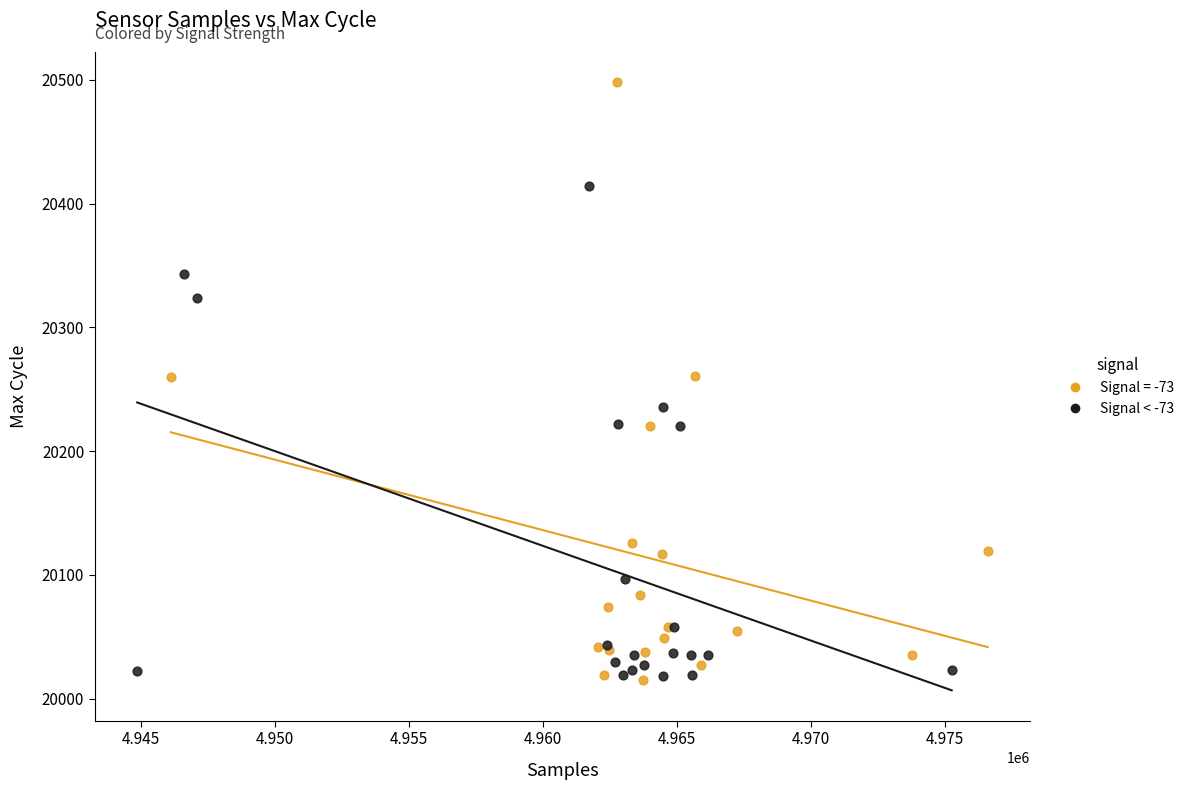

Which series reaches the maximum Y coordinate?

Signal = -73